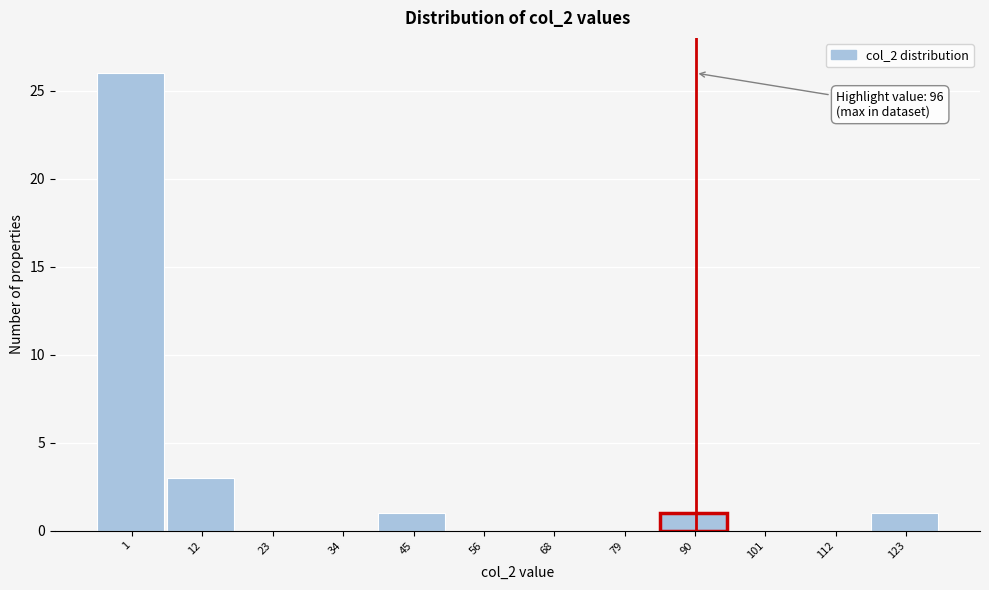

Reading left to right, list all the values displayed in this chart.

1=26	12=3	23=0	34=0	45=1	56=0	68=0	79=0	90=1	101=0	112=0	123=1